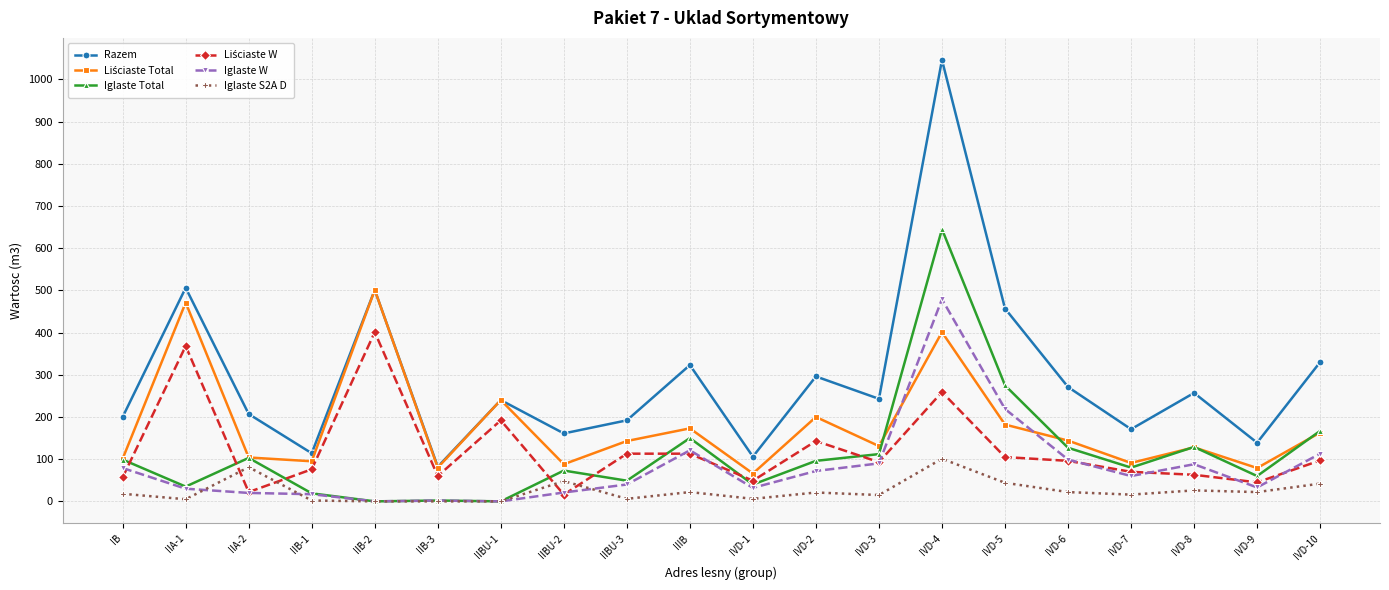

Which series has the largest total across all categories?

Razem